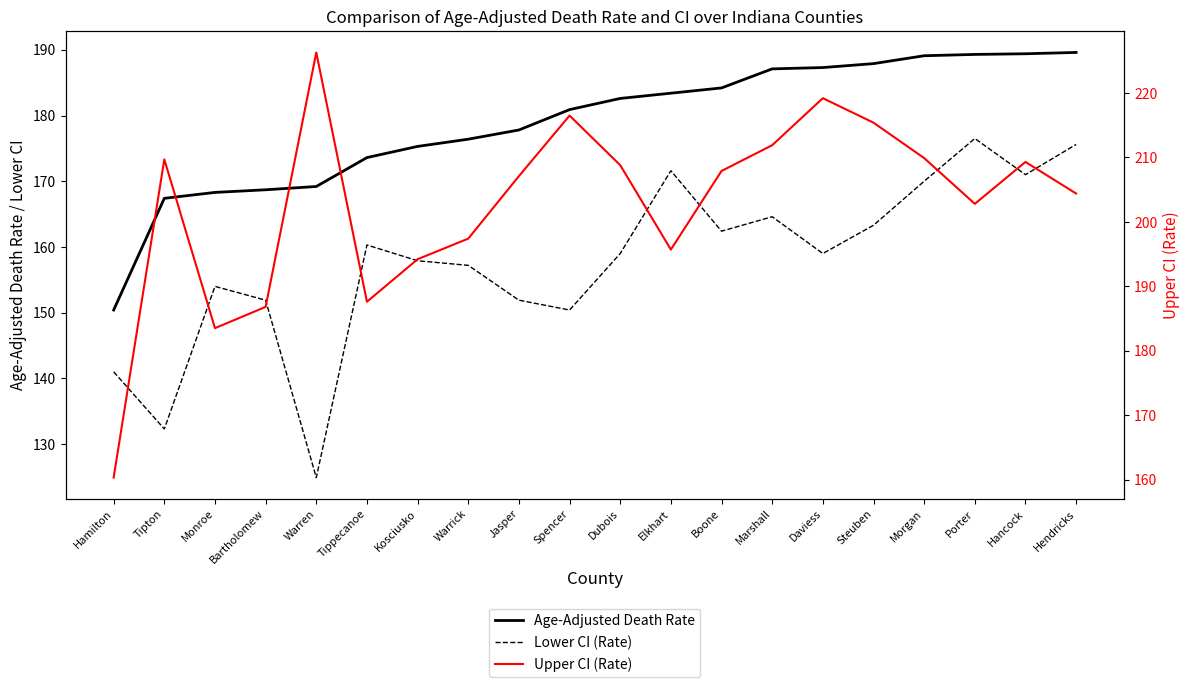

What is the spread (max minus min) of values at Tipton?

77.4